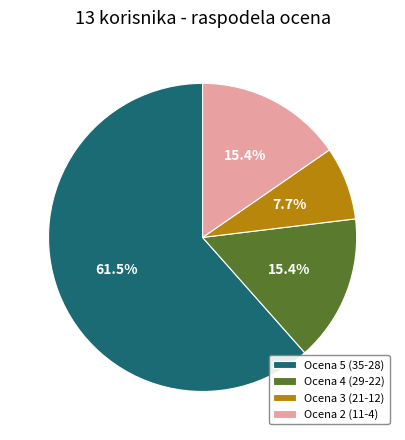

Is there any slice that represents more than half of the pie?

Yes